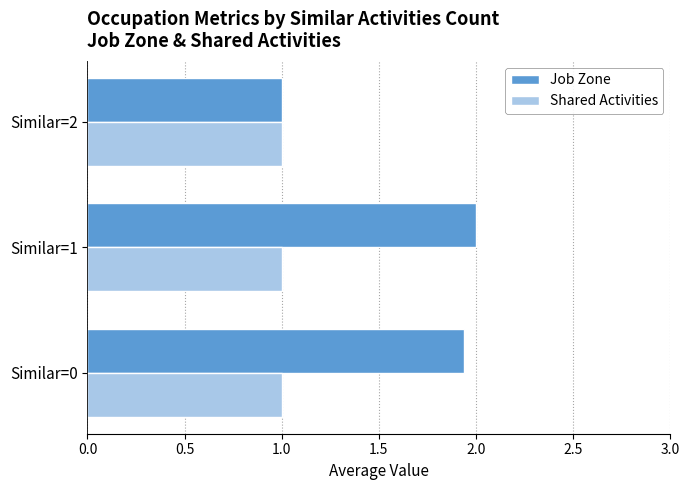

What is the smallest value displayed?

1.0